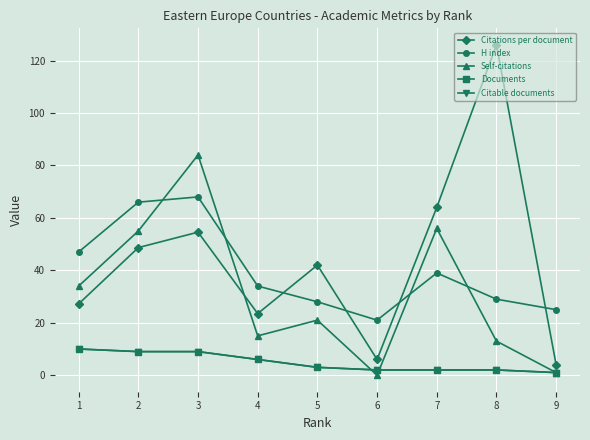

Does the chart have visible grid lines?

Yes